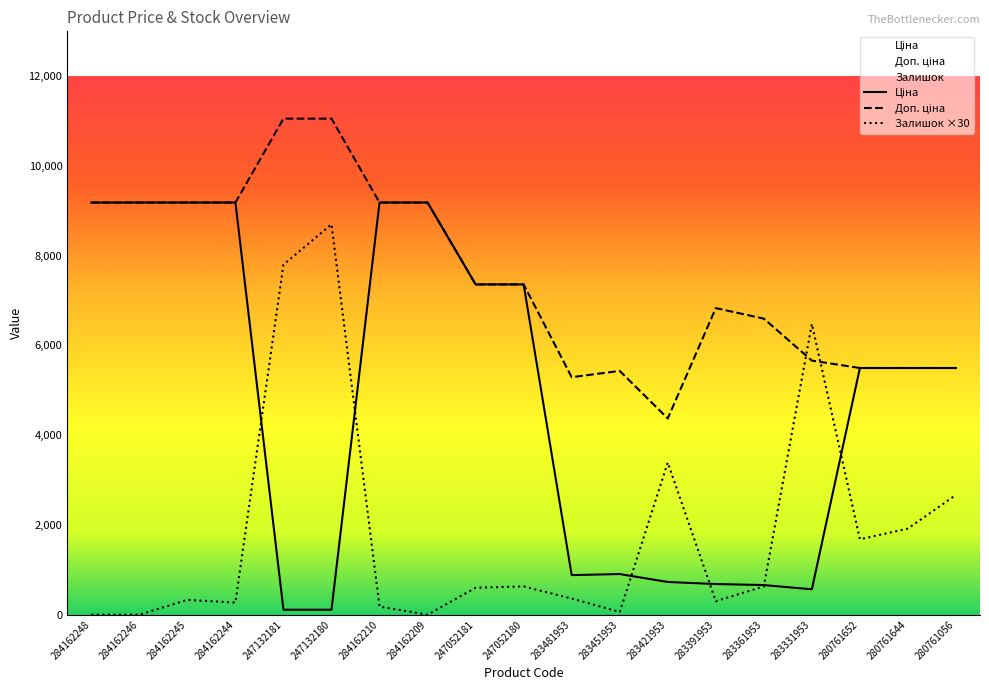

Which category has the highest value across all series?

247132181